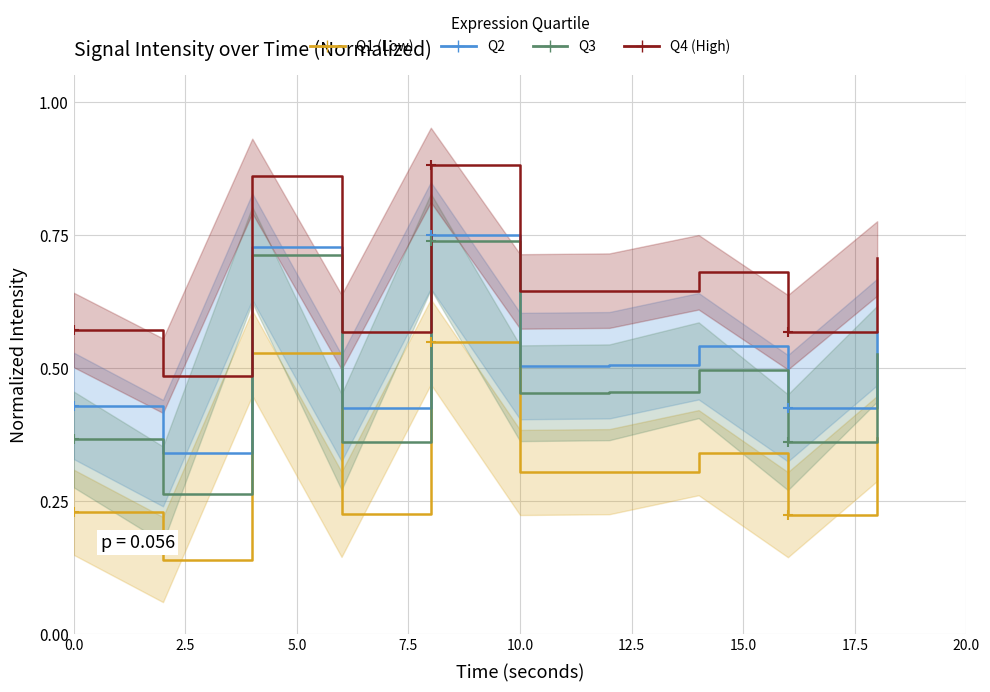

Which series has the largest total across all categories?

Q4 (High)